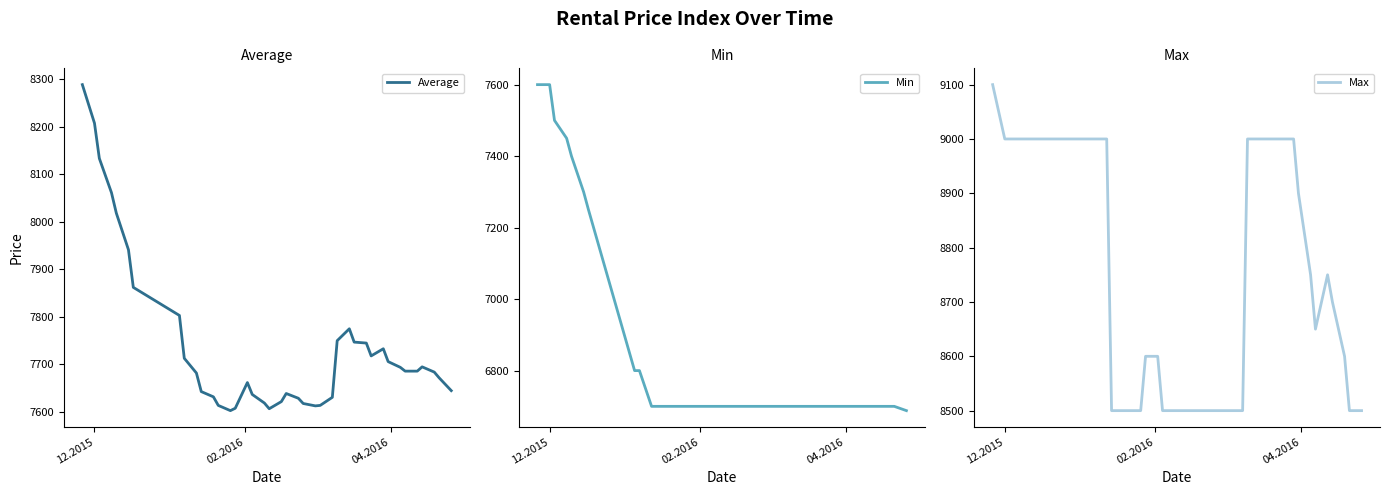

How many interior local peaks does the Max series have?

1